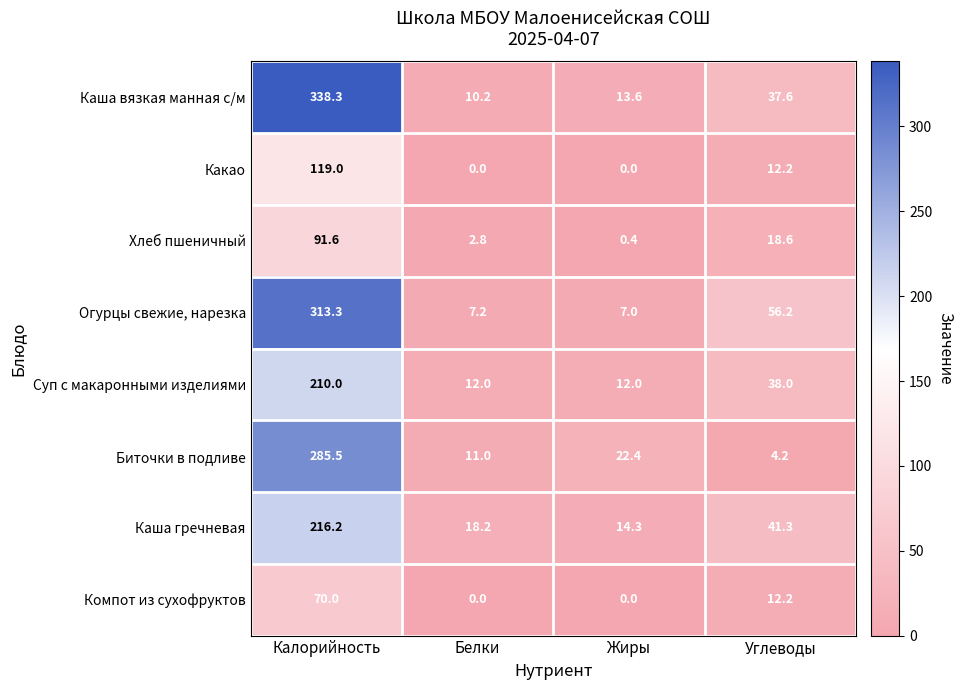

How many data points in Каша вязкая манная с/м are above 37?

2